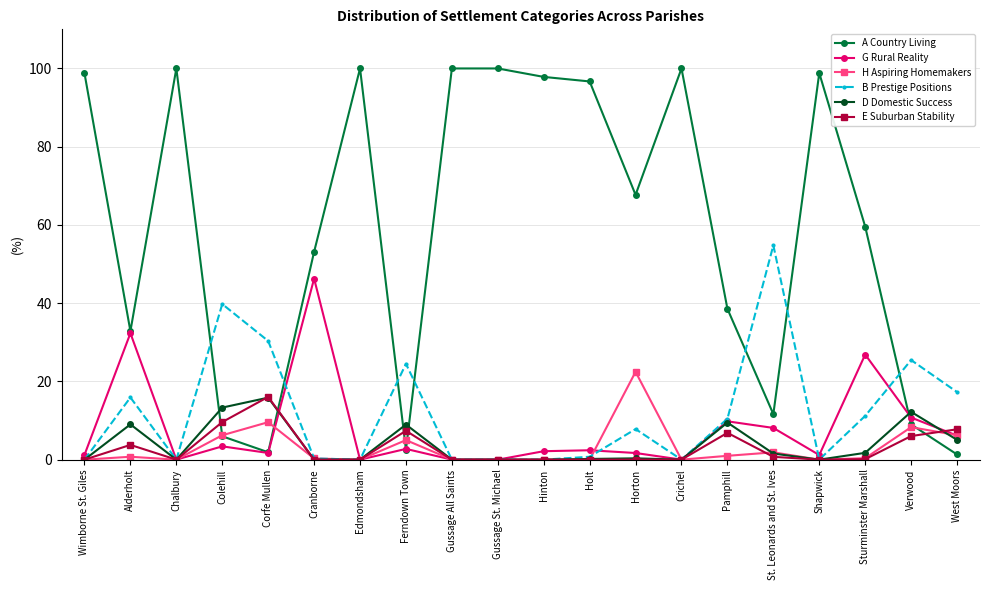

What position from the left is Chalbury?

3